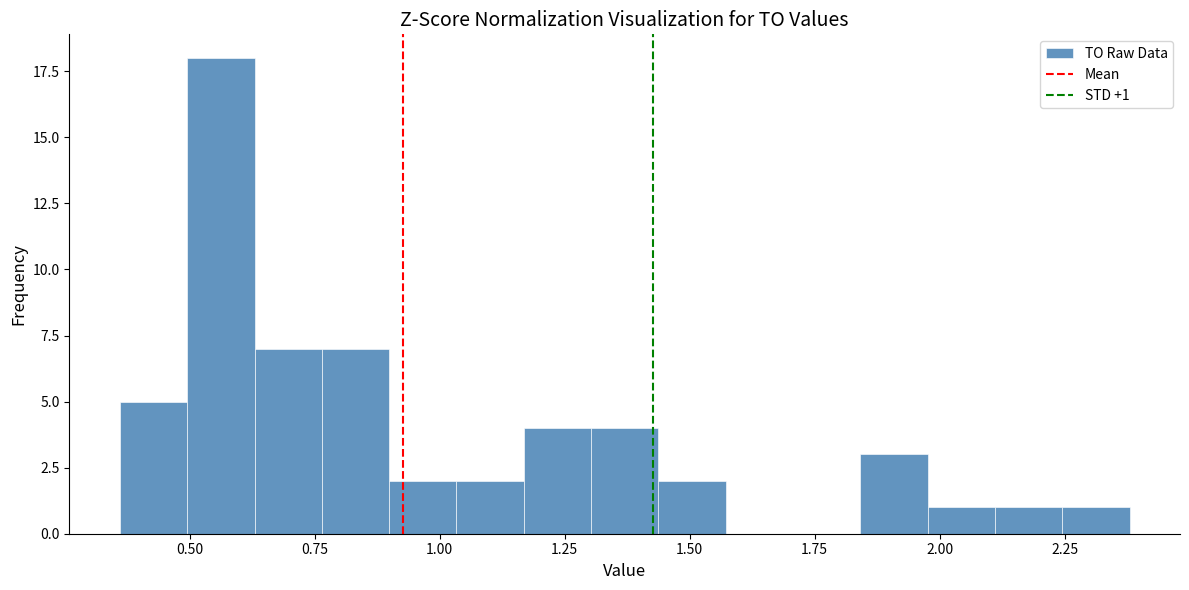

Around what value on the x-axis is the tallest bar? Give the approximate position of its centre, as read against the axis.

0.55